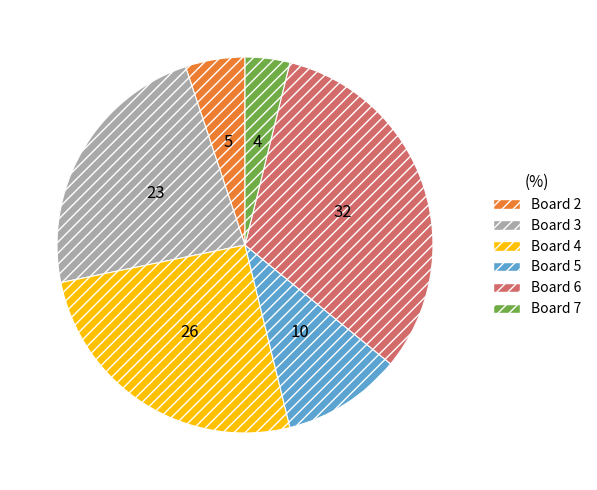

Which has a higher value, Board 7 or Board 5?

Board 5